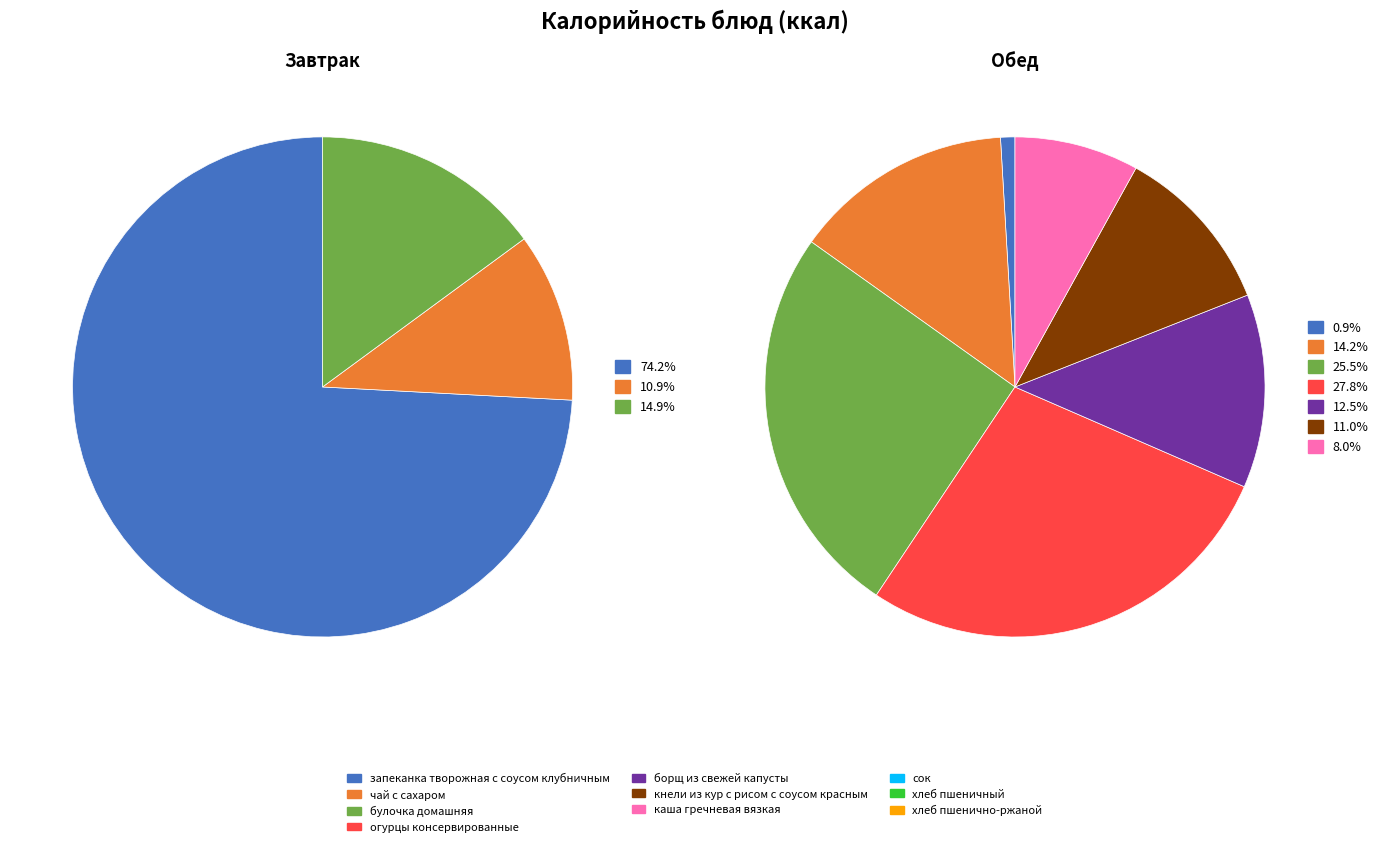

The борщ из свежей капусты slice represents 21% of the pie. True or false?

False